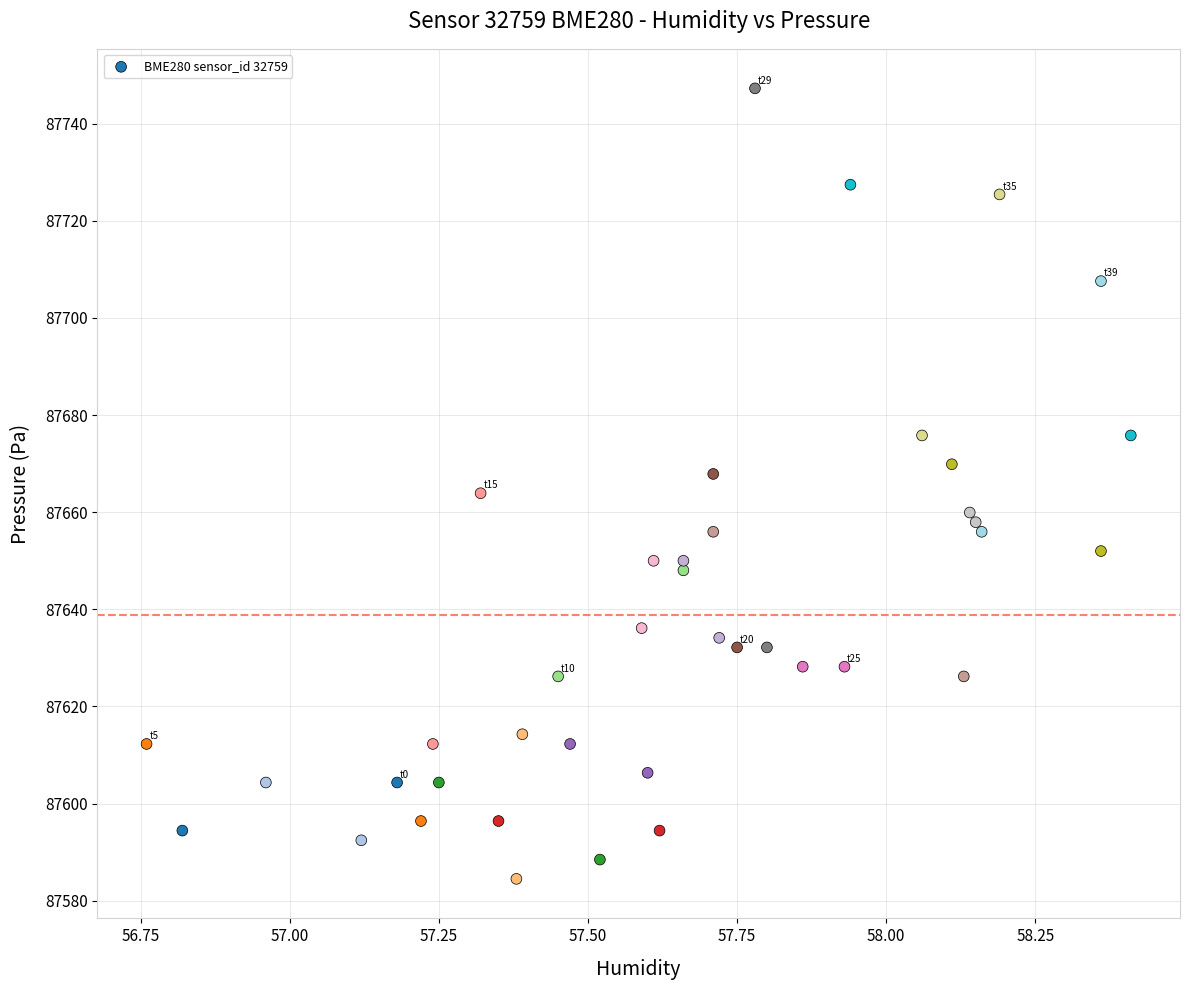

What is the range of Y values (max minus min)?

162.8